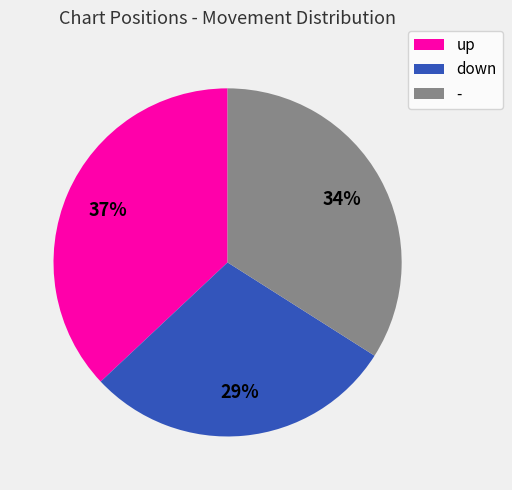

The up slice represents 23% of the pie. True or false?

False